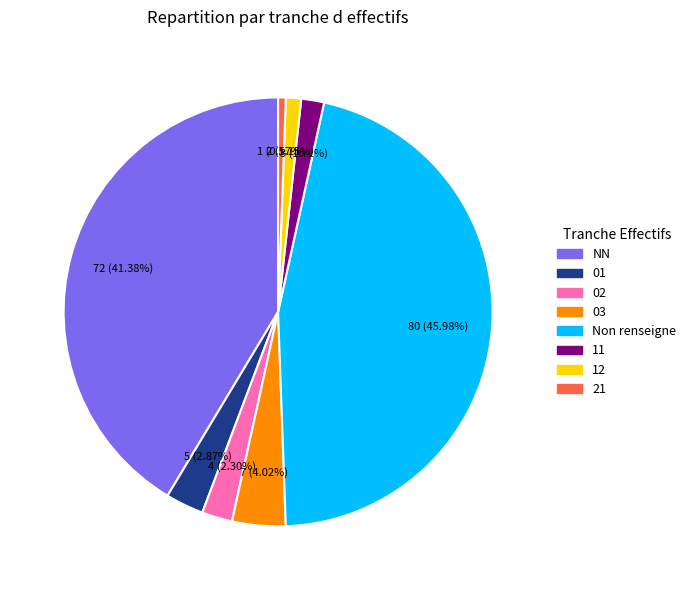

Is there a majority slice in this chart?

No